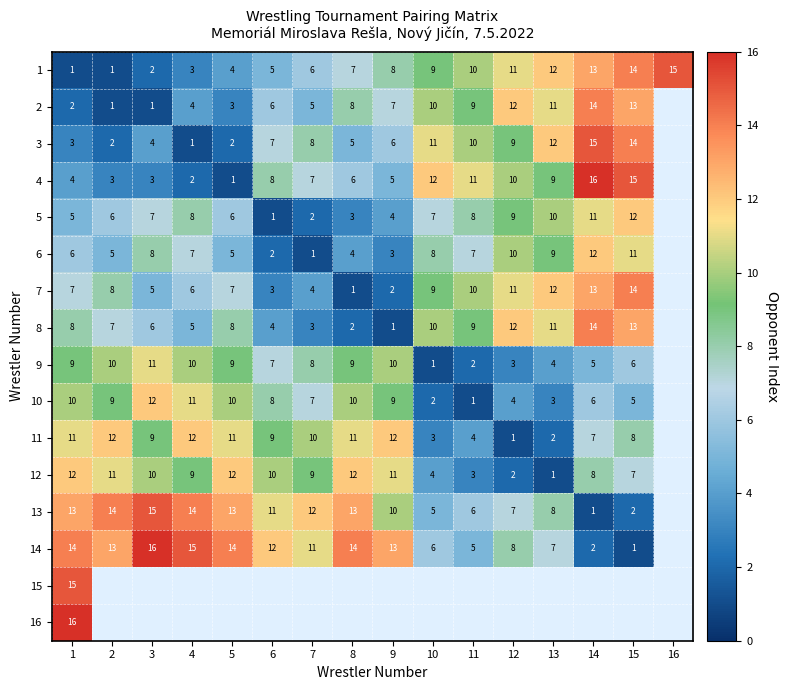

At how many categories does at least one series exceed 1?

16